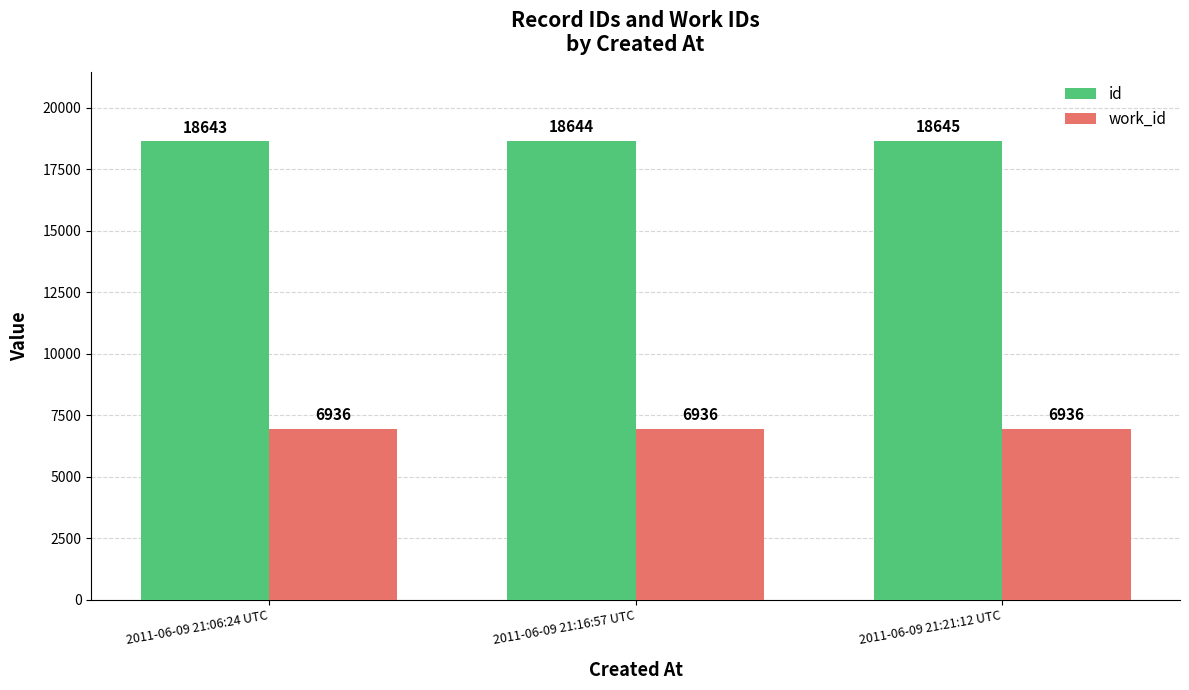

What is the value of the work_id bar at the 3rd from the left?

6936